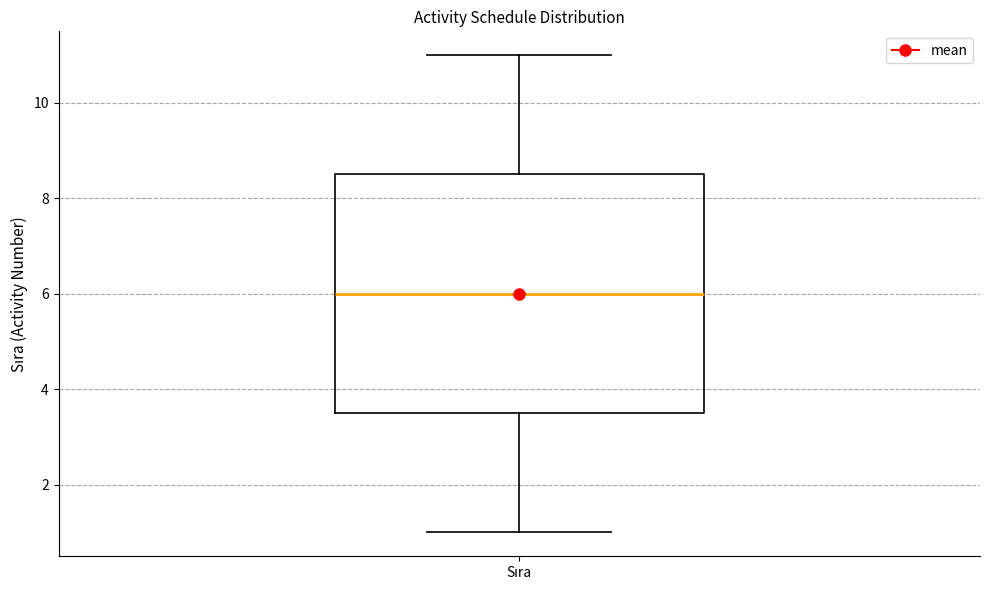

Transcribe this box plot: give where the median line is, the range the box spans, and where the two whiskers end, as read against the y-axis. The values are not printed on the chart, so give them approximately, as read against the axis.

median 6.0, box 3.6 to 8.6, whiskers 1.0 to 11.0